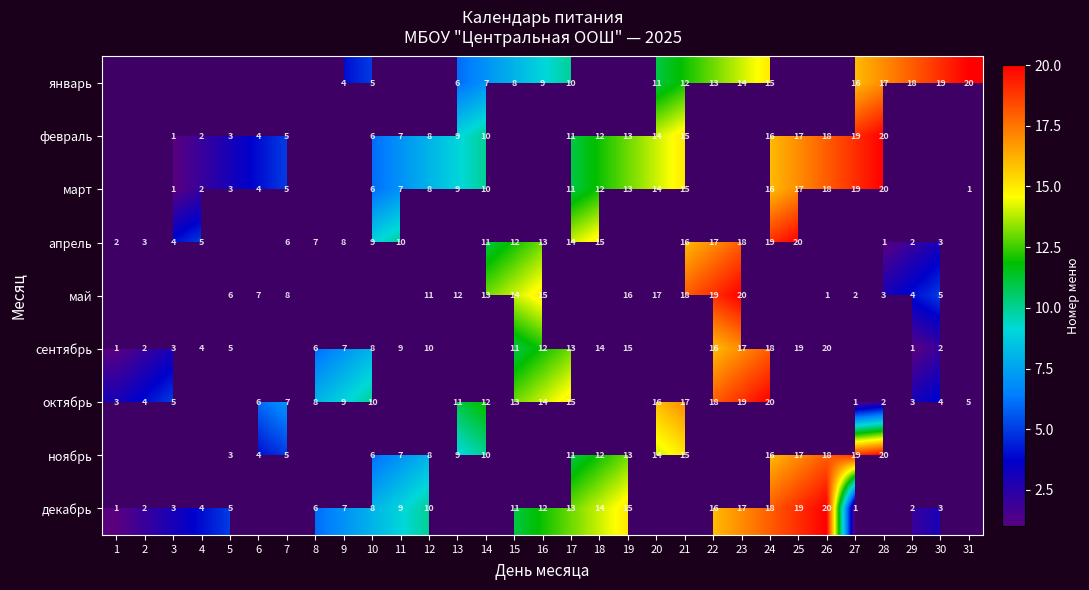

What is the difference between the апрель values at 15 and 24?

7